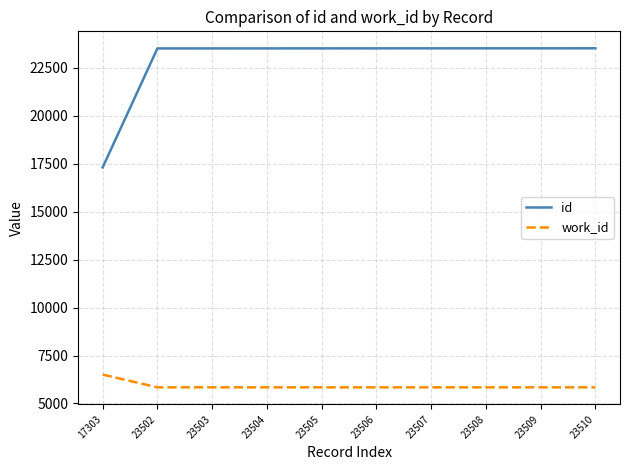

True or false: id and work_id intersect in this chart.

False